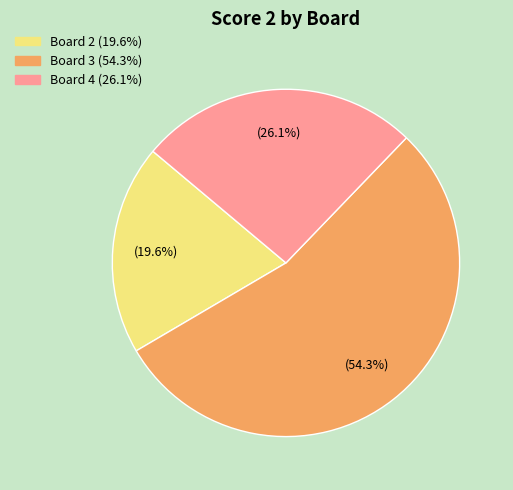

Do Board 4 (26.1%) and Board 3 (54.3%) together represent more than half of the pie?

Yes